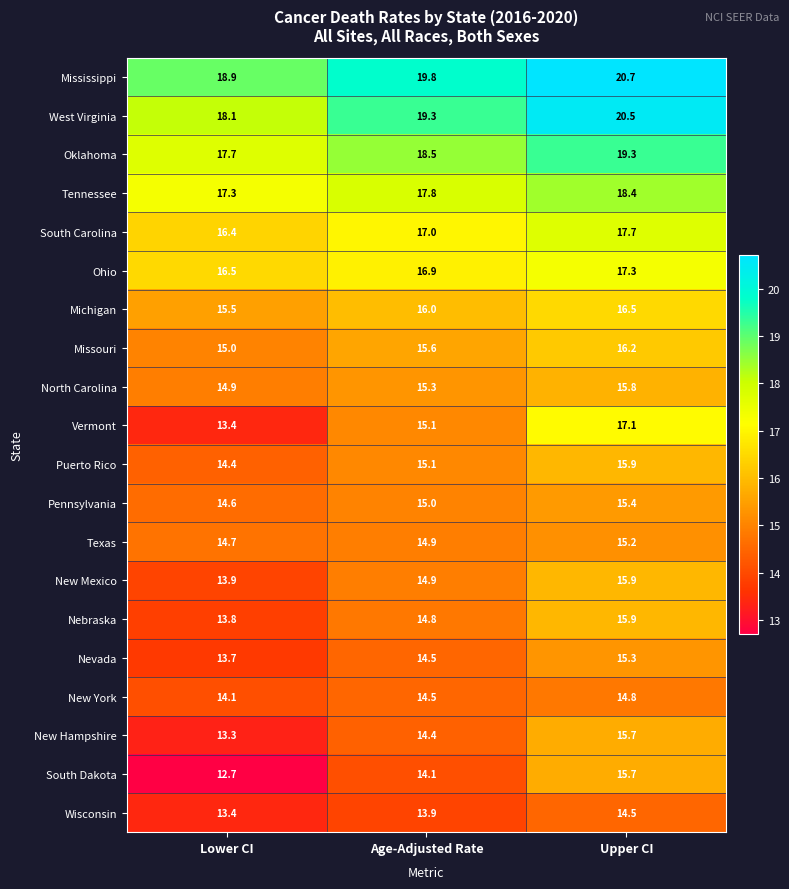

Is it true that Pennsylvania equals 3.3 at Upper CI?

False